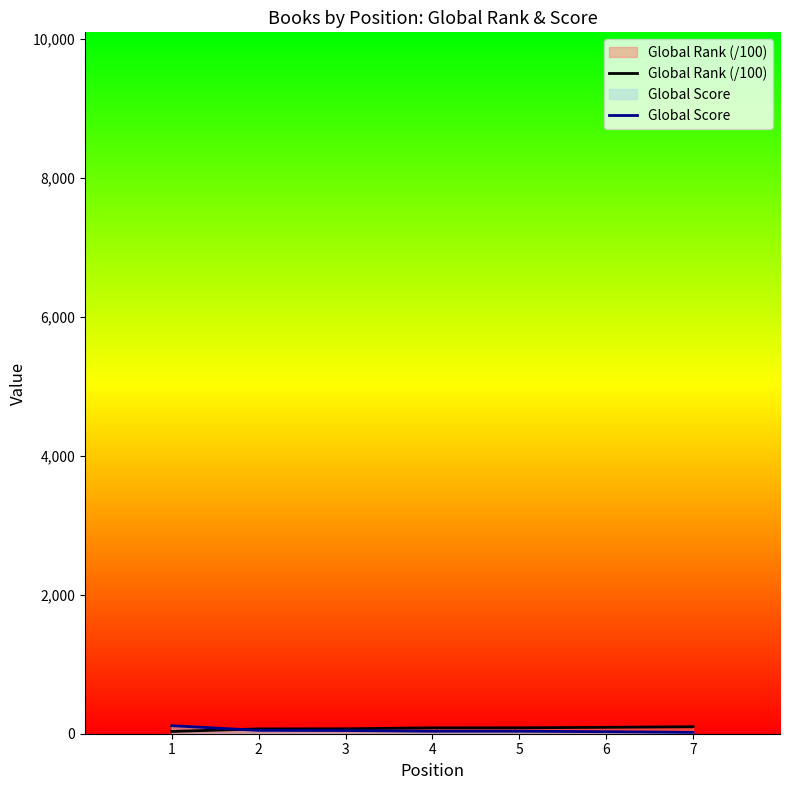

Rank the series by their average value, from highest to lowest.

Global Rank (/100), Global Score